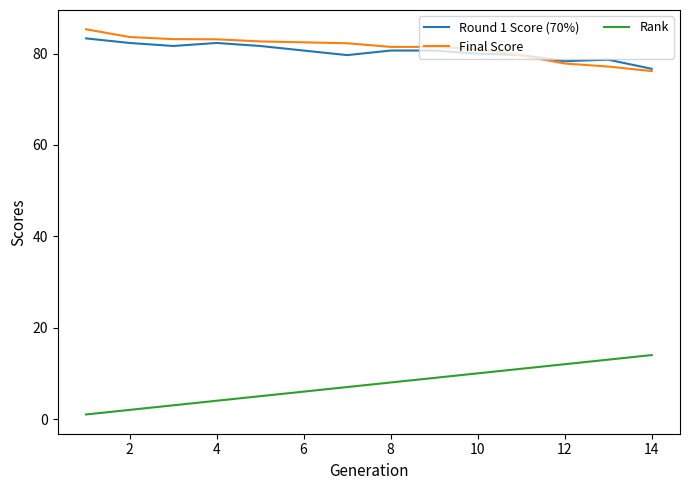

Is this an area chart (filled region under the line)?

No